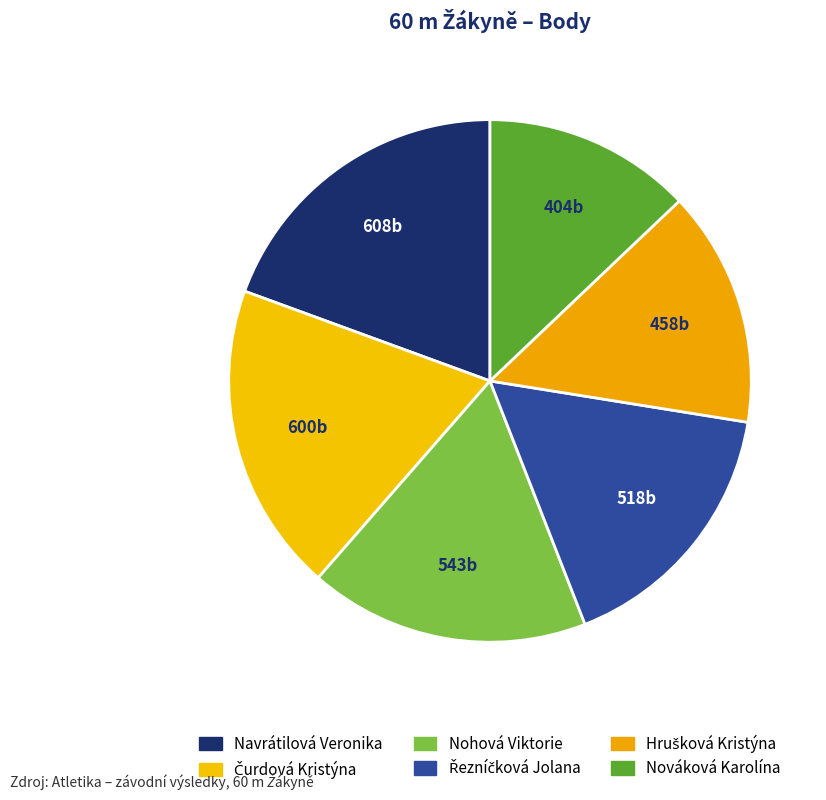

What is the change in value from Navrátilová Veronika to Hrušková Kristýna?

-150